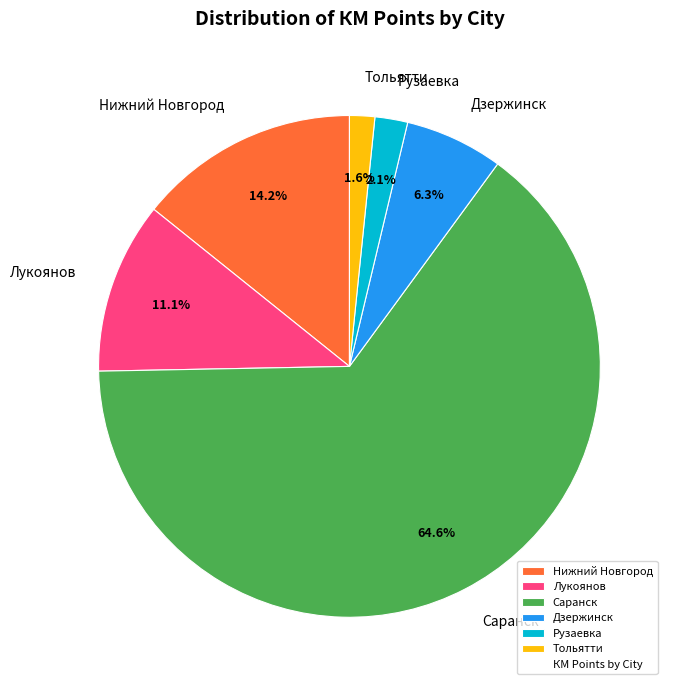

Between Тольятти and Саранск, which is larger?

Саранск